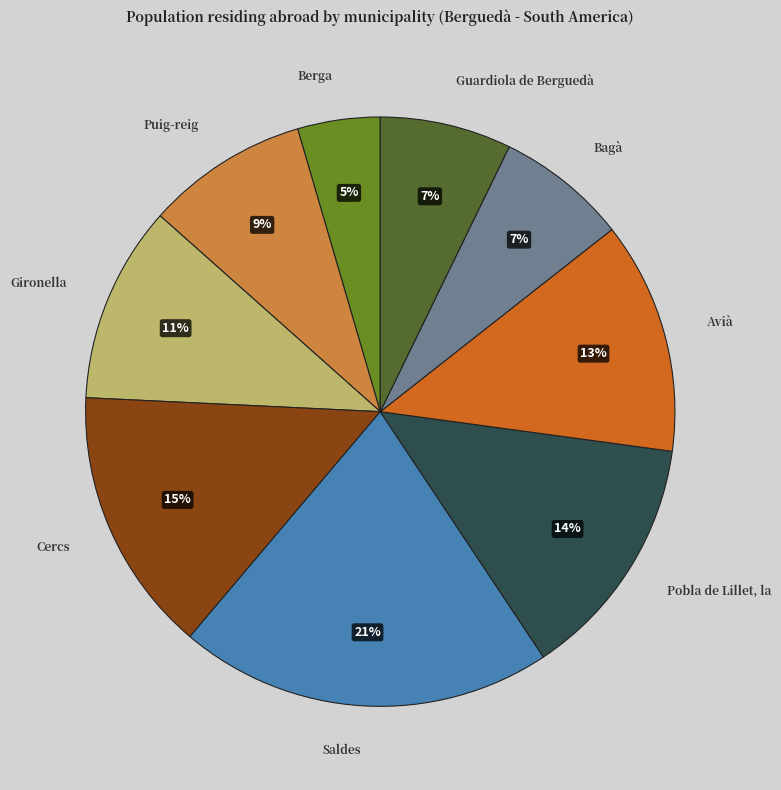

How many slices are in this pie chart?

9